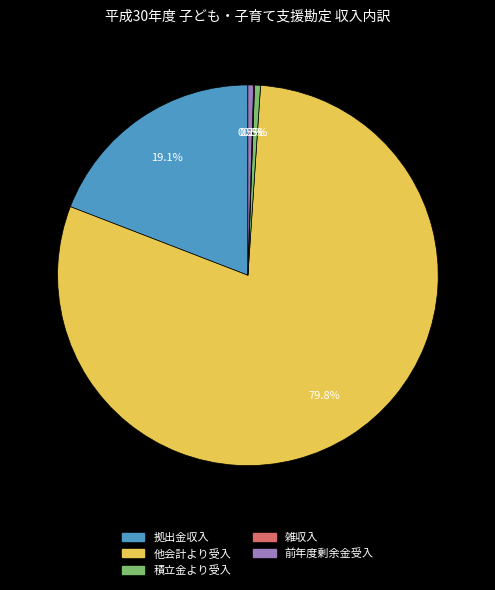

Which category has the biggest portion of the pie?

他会計より受入